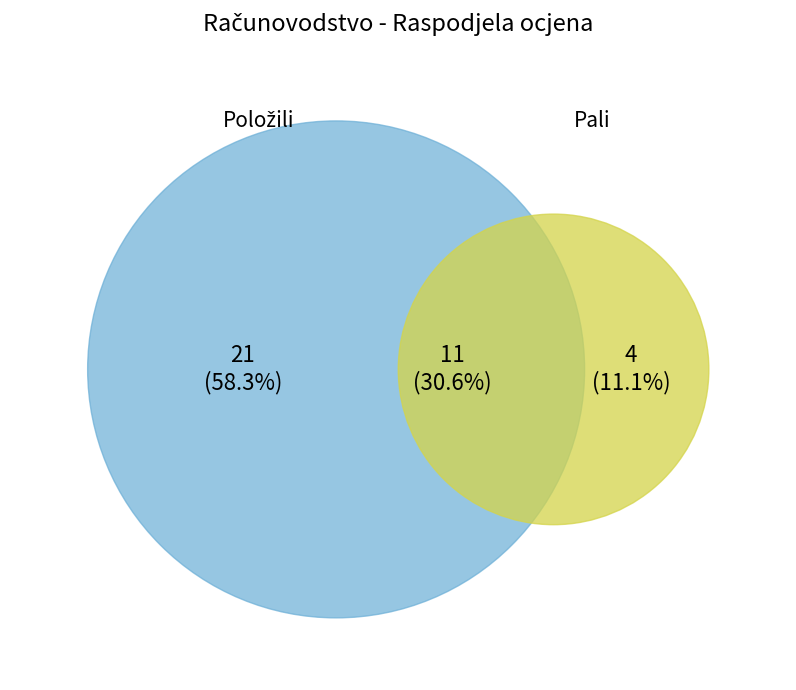

Is it true that A is 44% of the pie?

False